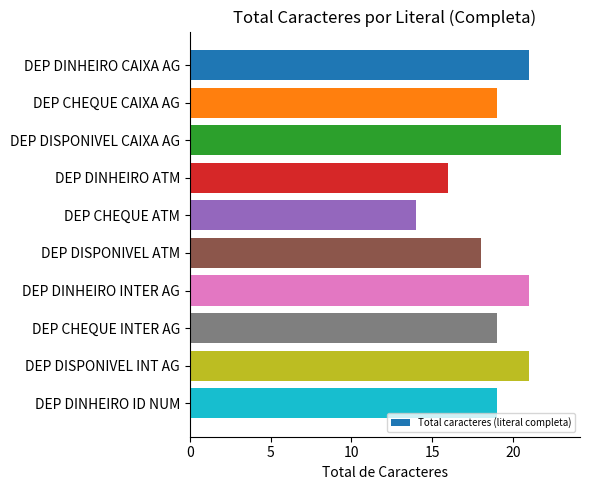

Reading top to bottom, what are all the values shown in this chart?

DEP DINHEIRO CAIXA AG=21	DEP CHEQUE CAIXA AG=19	DEP DISPONIVEL CAIXA AG=23	DEP DINHEIRO ATM=16	DEP CHEQUE ATM=14	DEP DISPONIVEL ATM=18	DEP DINHEIRO INTER AG=21	DEP CHEQUE INTER AG=19	DEP DISPONIVEL INT AG=21	DEP DINHEIRO ID NUM=19